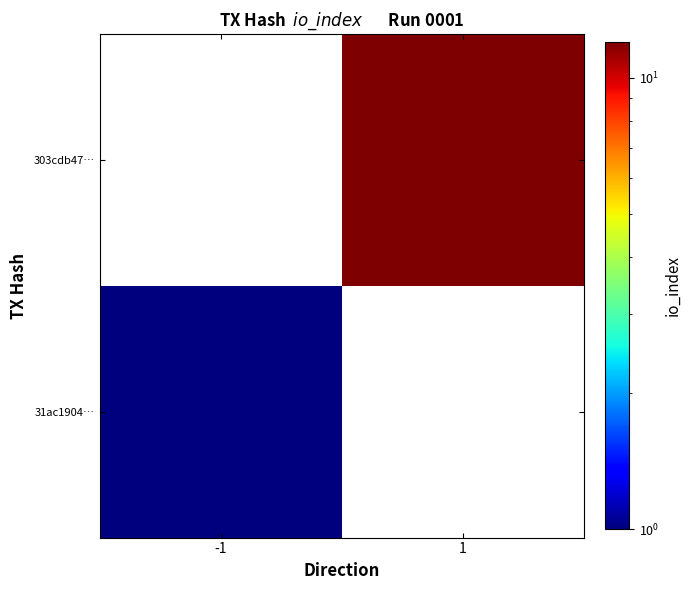

What is the total value across all series at 1?

12